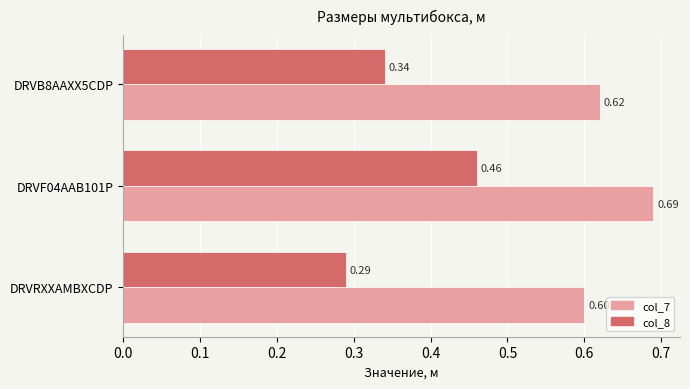

Which series has the largest total across all categories?

col_7